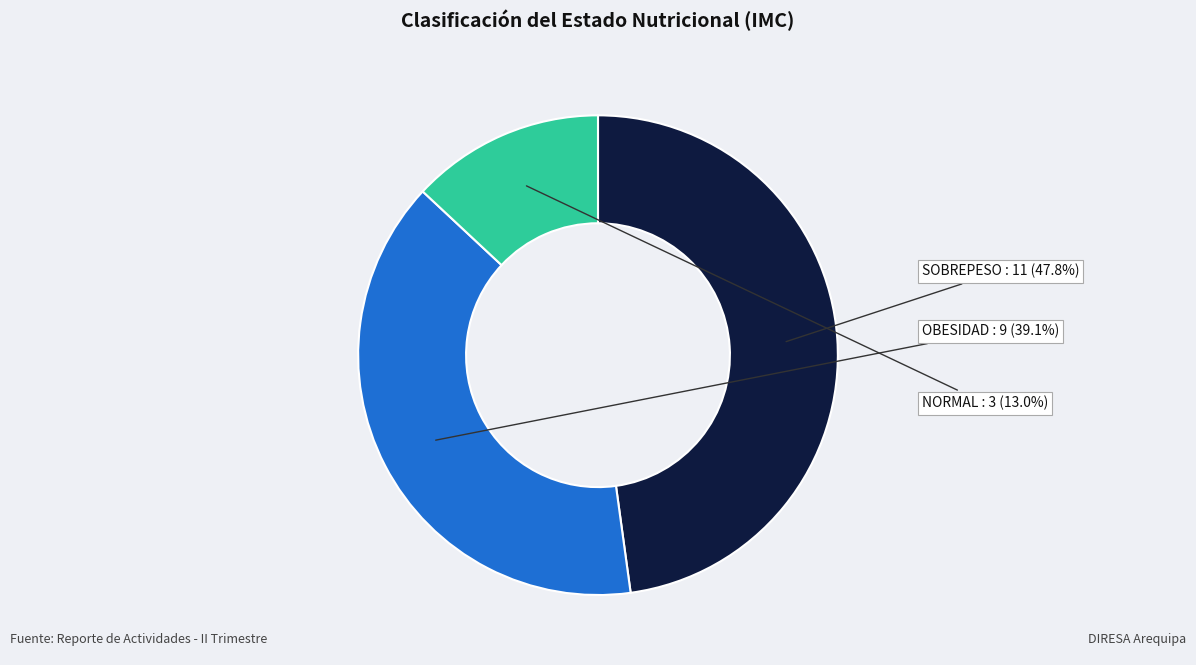

Rank the categories by value from lowest to highest.

NORMAL, OBESIDAD, SOBREPESO